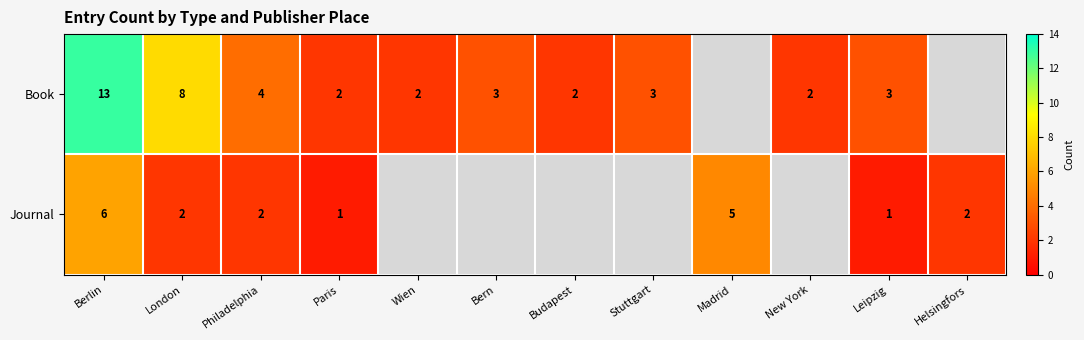

True or false: Book has a value of 13 at Berlin.

True